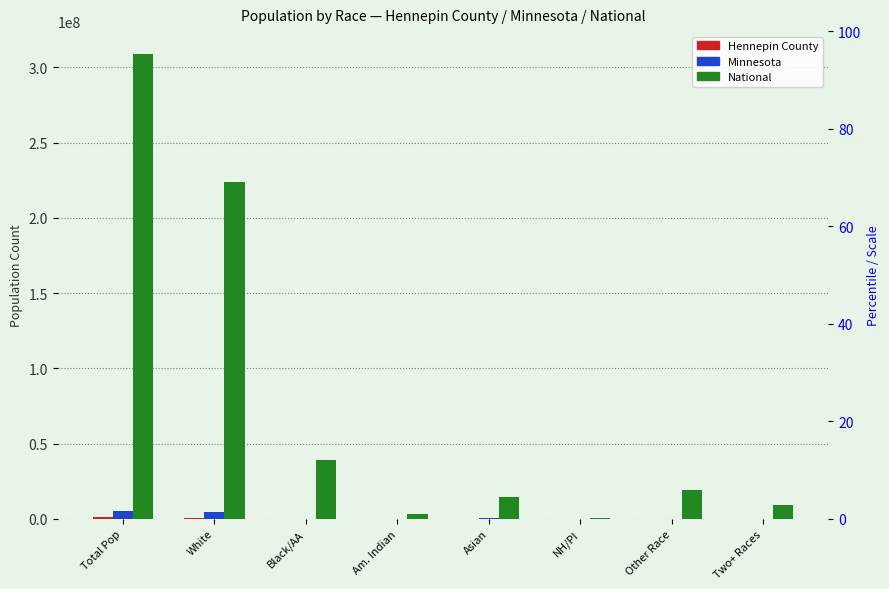

How many data points does each series have?

8